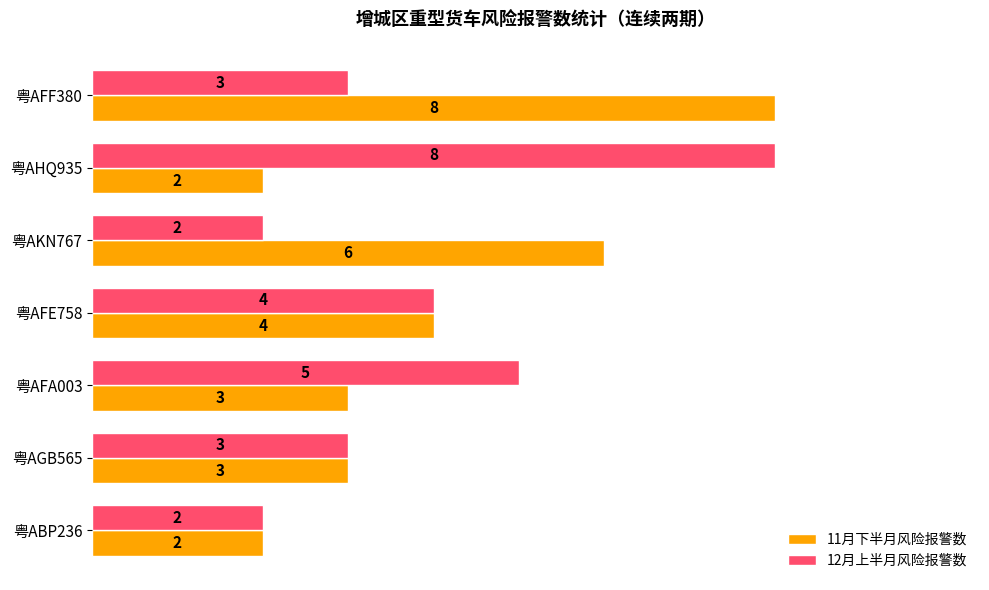

What is the sum of all 12月上半月风险报警数 values?

27